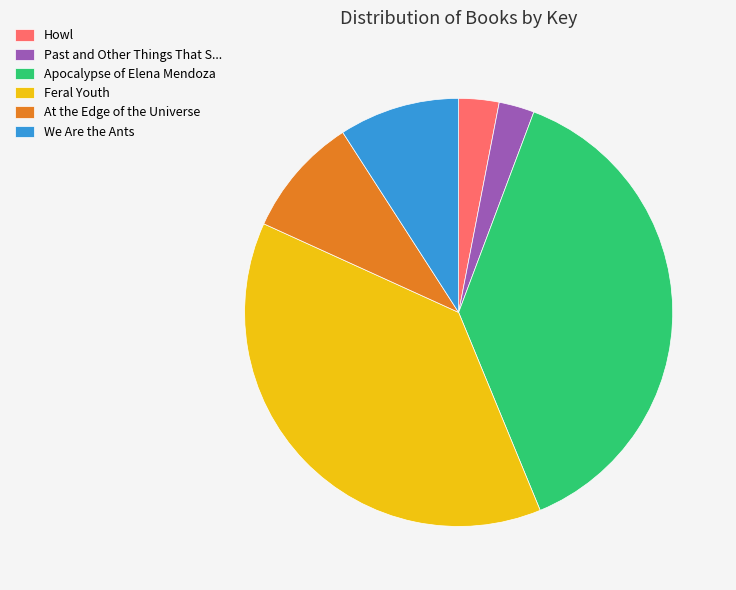

Does any single category account for the majority?

No